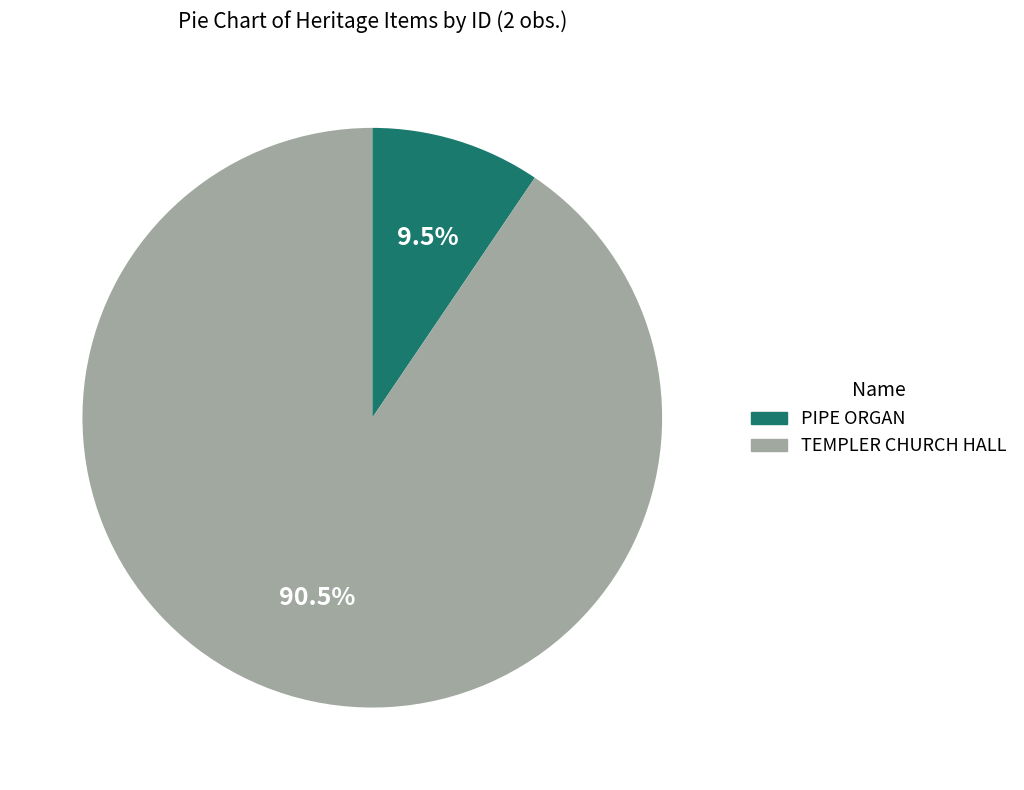

Rank the categories by value from lowest to highest.

PIPE ORGAN, TEMPLER CHURCH HALL